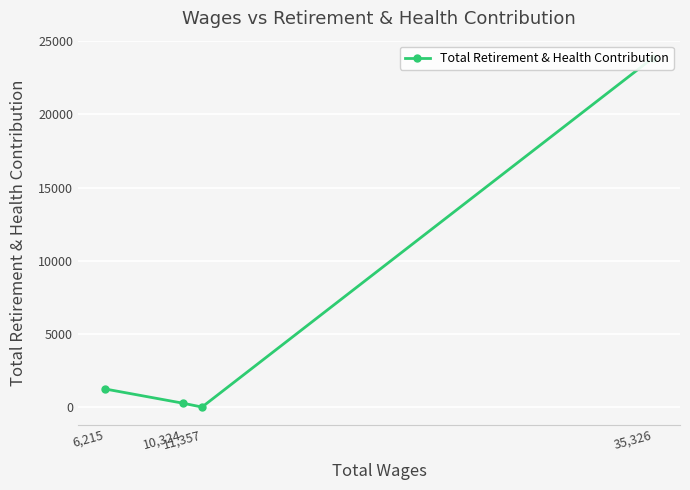

List the labels in order of value, largest first.

35,326, 6,215, 10,324, 11,357